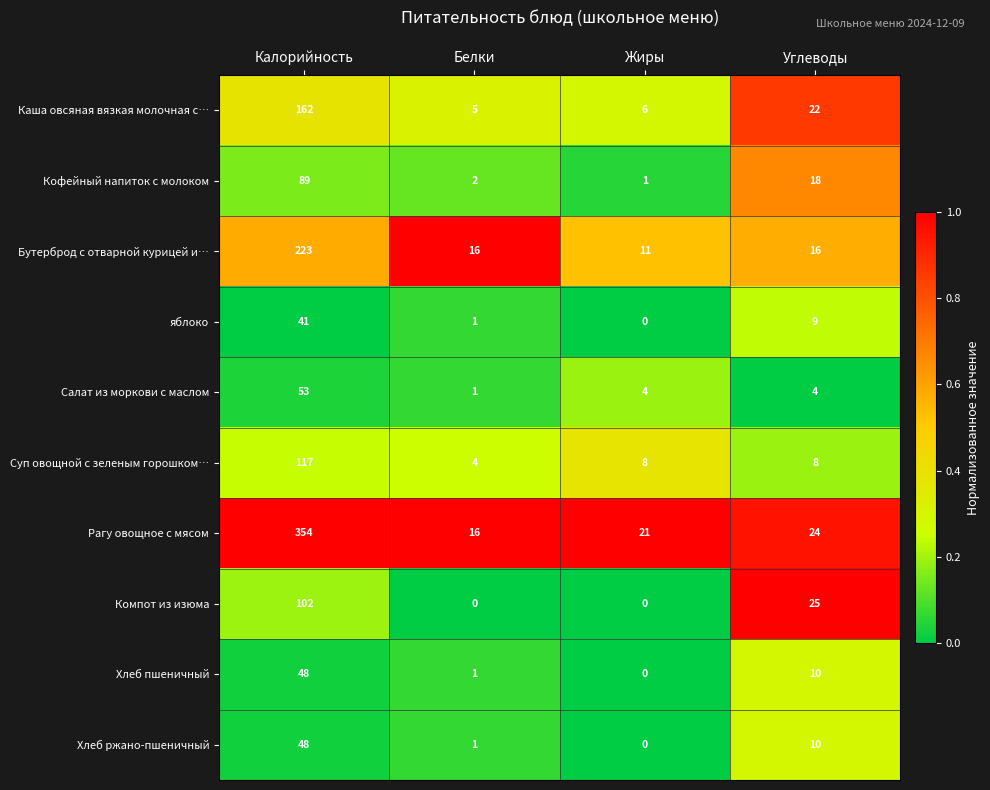

Which series has the largest range (max minus min)?

Рагу овощное с мясом